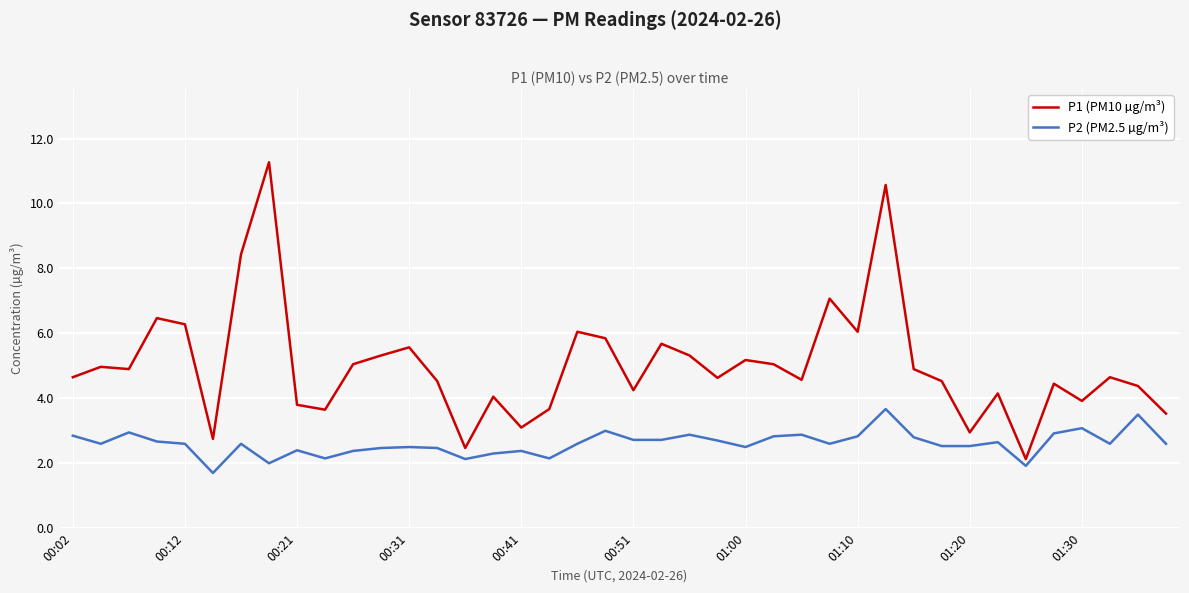

What is the sum of all P2 (PM2.5 µg/m³) values?

104.4